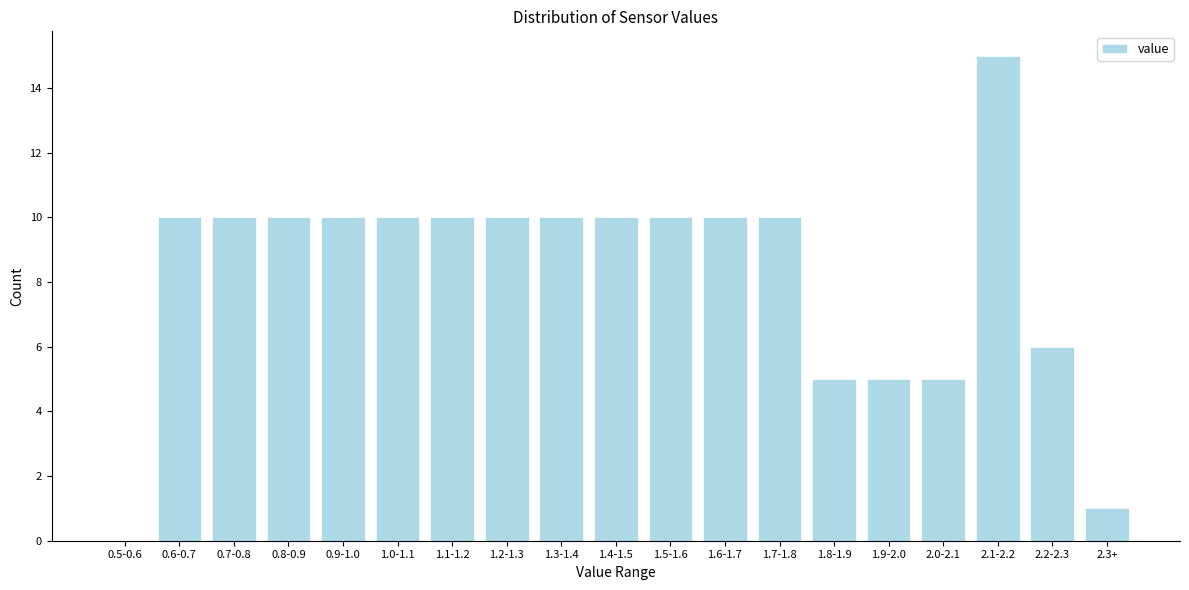

Reading left to right, what are all the values shown in this chart?

0.5-0.6=0	0.6-0.7=10	0.7-0.8=10	0.8-0.9=10	0.9-1.0=10	1.0-1.1=10	1.1-1.2=10	1.2-1.3=10	1.3-1.4=10	1.4-1.5=10	1.5-1.6=10	1.6-1.7=10	1.7-1.8=10	1.8-1.9=5	1.9-2.0=5	2.0-2.1=5	2.1-2.2=15	2.2-2.3=6	2.3+=1